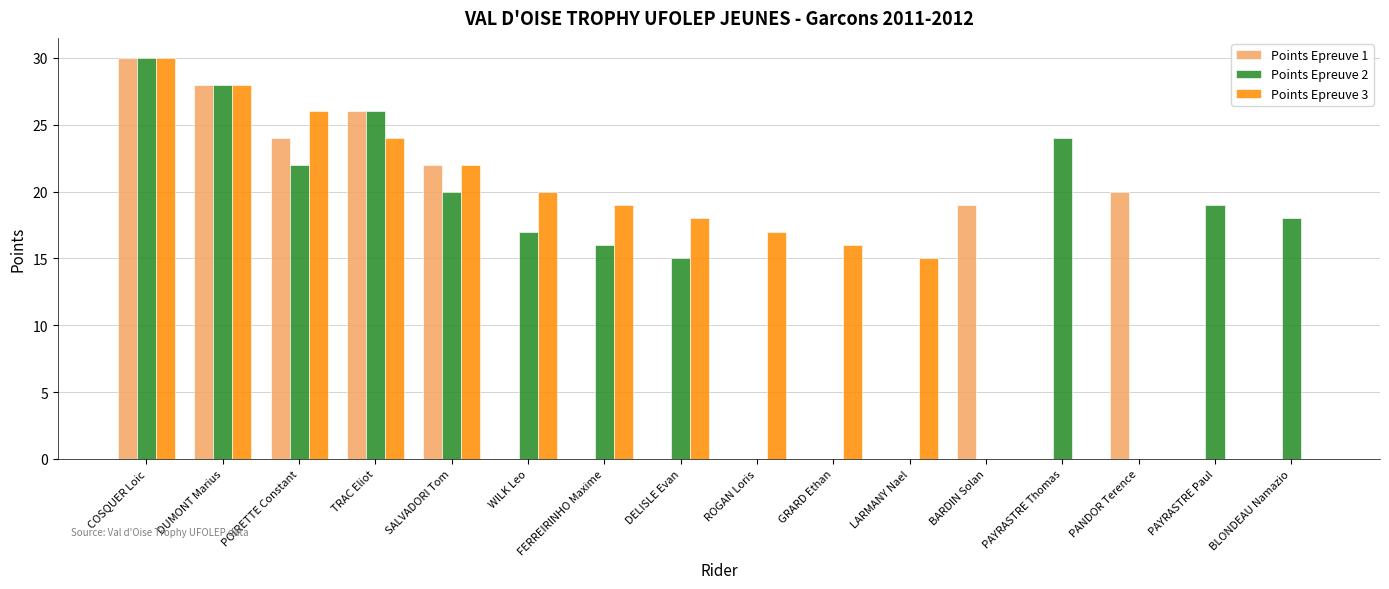

Are the bars grouped side by side (vs. stacked)?

Yes